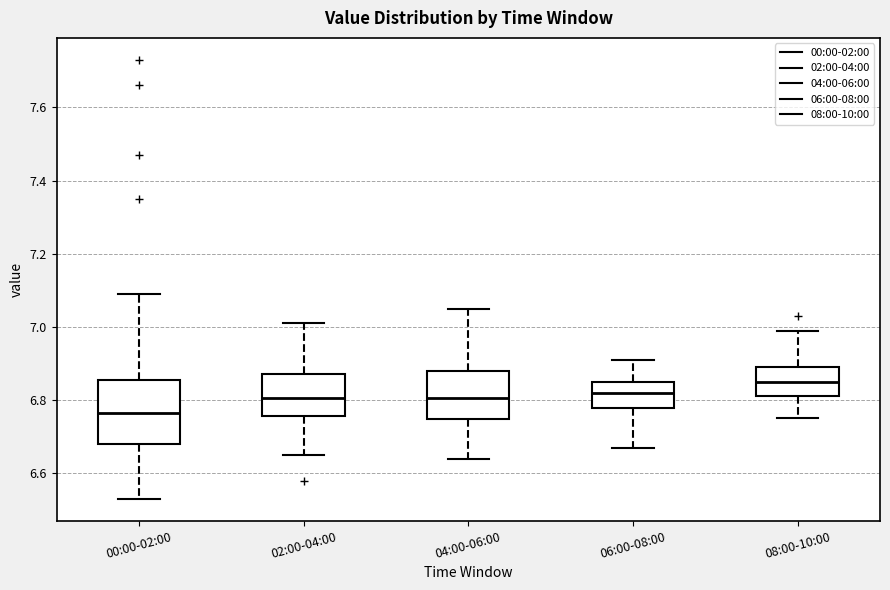

Reading left to right, read every box against the y-axis: the position of its median line, the range the box covers, and the ends of its whiskers. The values are not printed on the chart, so give them approximately, as read against the axis.

00:00-02:00: median 6.76, box 6.68 to 6.86, whiskers 6.54 to 7.10
02:00-04:00: median 6.80, box 6.76 to 6.88, whiskers 6.66 to 7.02
04:00-06:00: median 6.80, box 6.74 to 6.88, whiskers 6.64 to 7.06
06:00-08:00: median 6.82, box 6.78 to 6.86, whiskers 6.68 to 6.92
08:00-10:00: median 6.86, box 6.82 to 6.90, whiskers 6.76 to 7.00